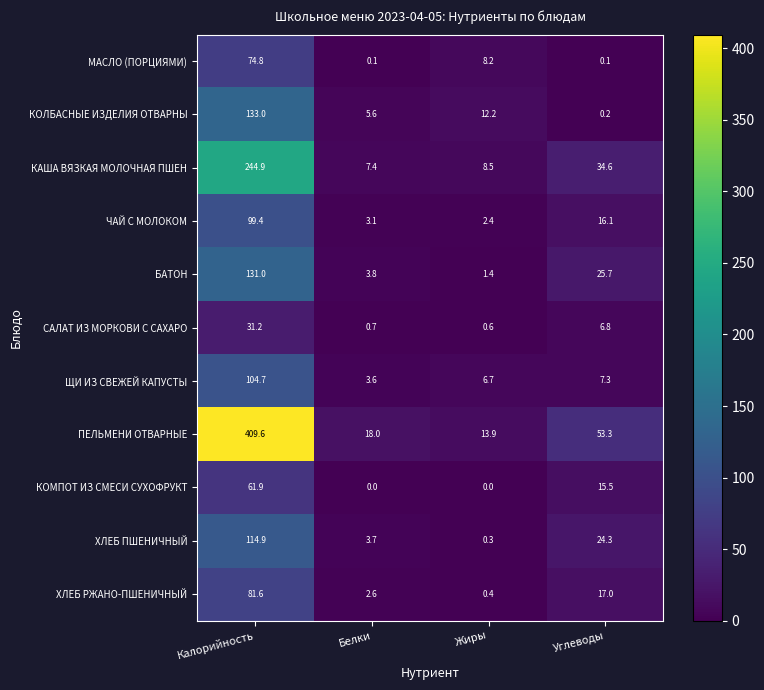

At which category is the sum across all series the highest?

Калорийность